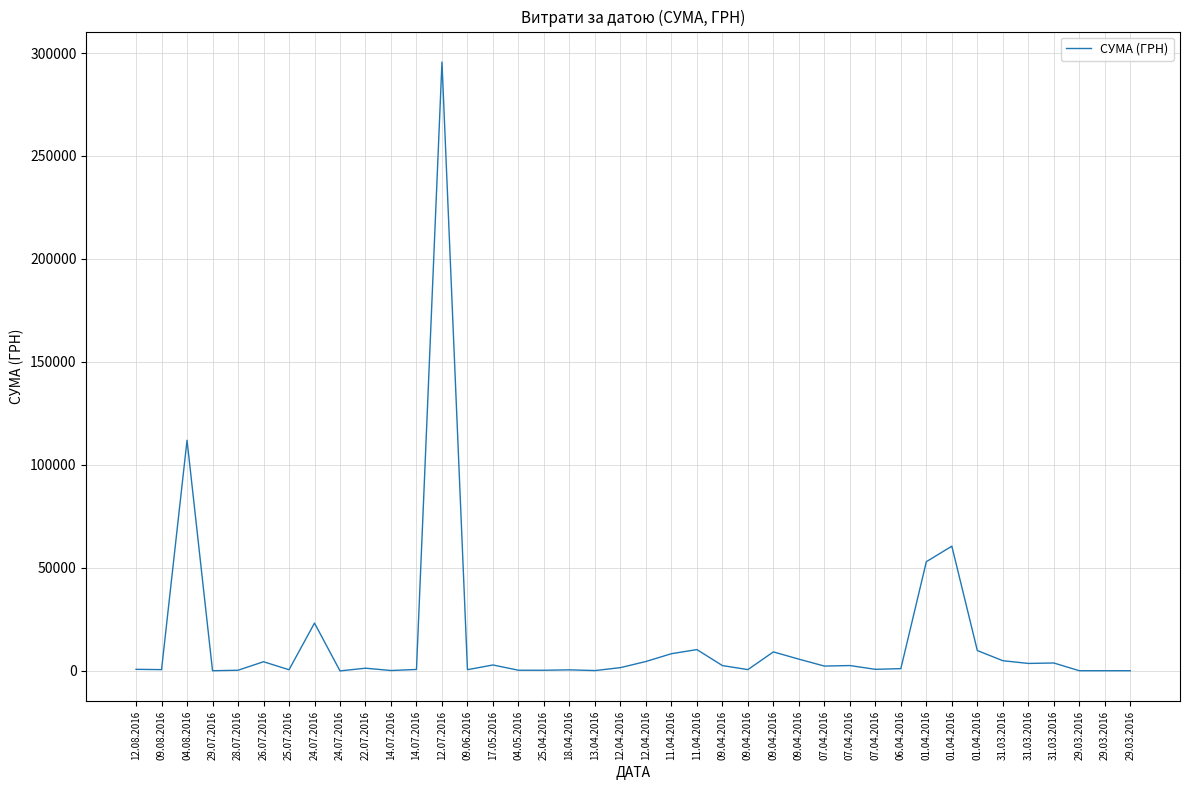

What is the change in value from 04.08.2016 to 09.04.2016?

-102755.2